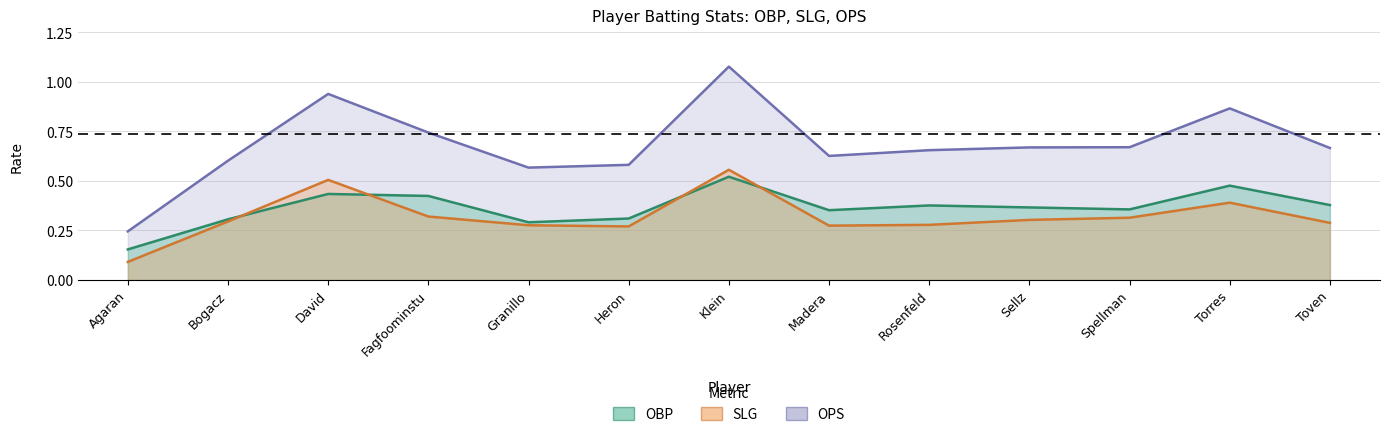

Between Fagfoominstu and Torres, which is larger?

Torres